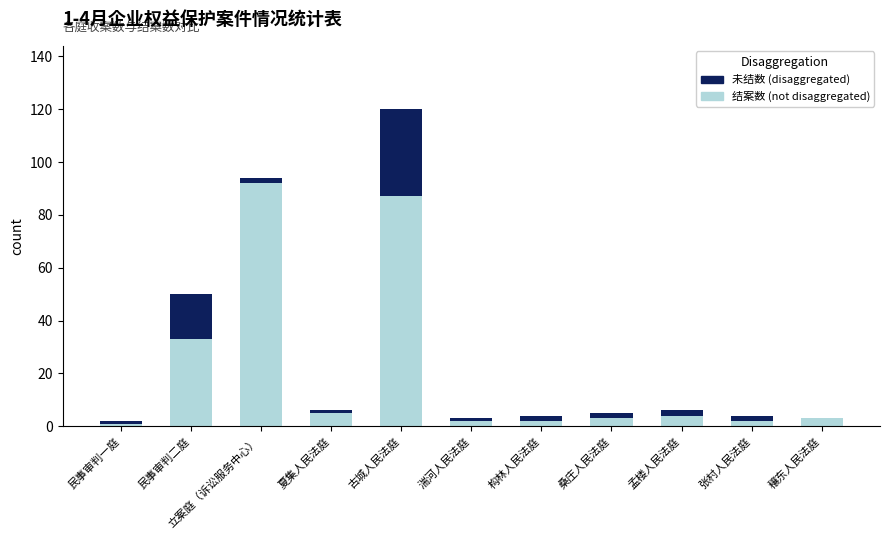

Rank the series by their maximum value, from highest to lowest.

结案数, 未结数